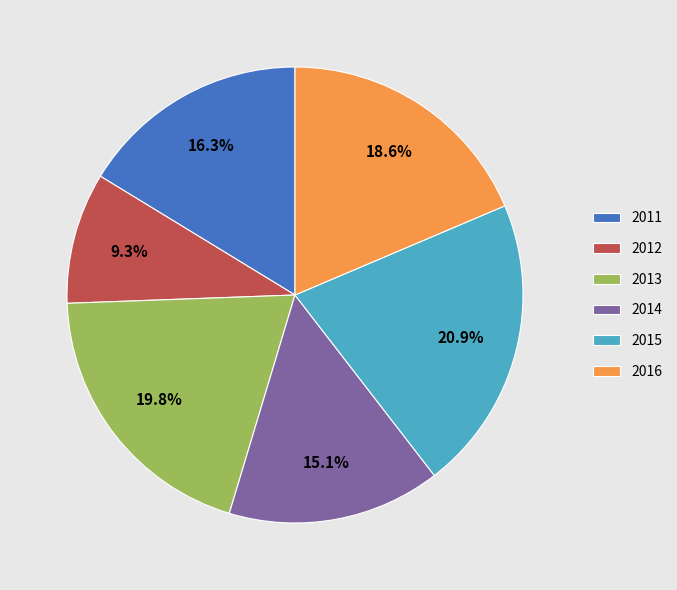

To the nearest percent, what portion does 2015 represent?

21%